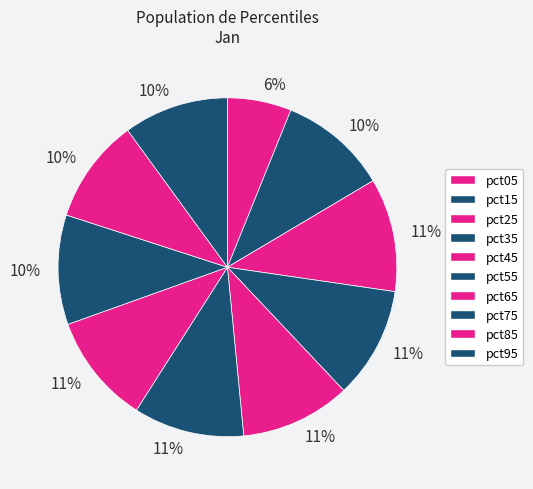

What is the change in value from pct55 to pct85?

-0.1